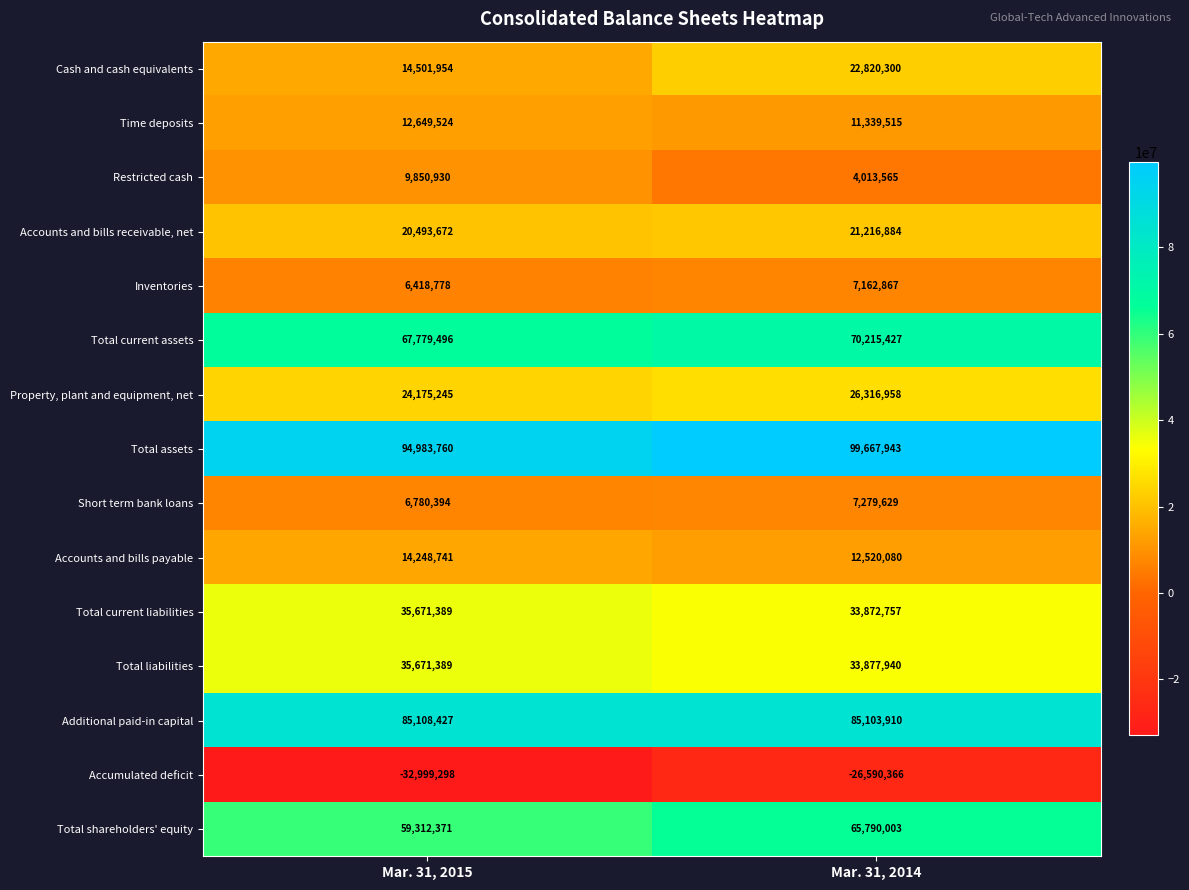

What is the greatest value displayed?

99667943